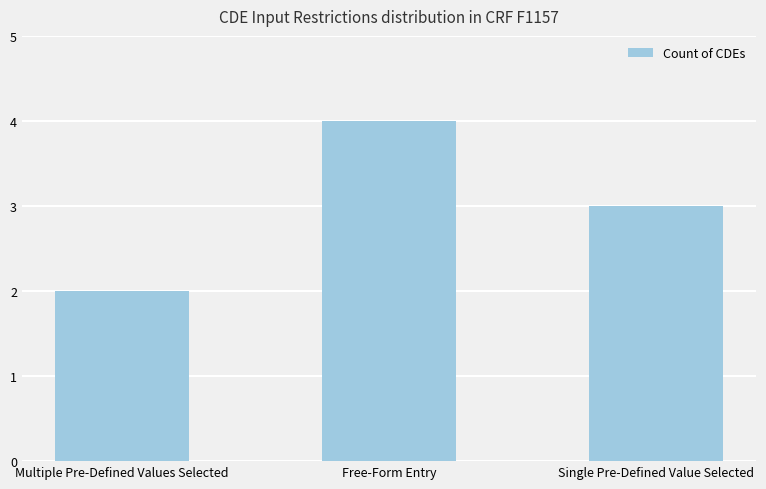

What is the maximum value shown in the chart?

4